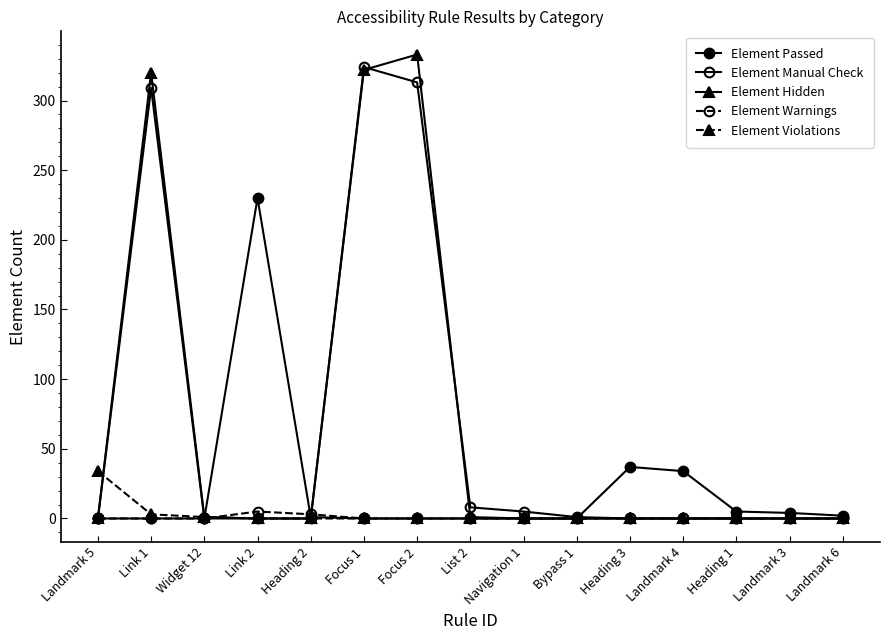

How many data points in Element Passed are above 0?

7